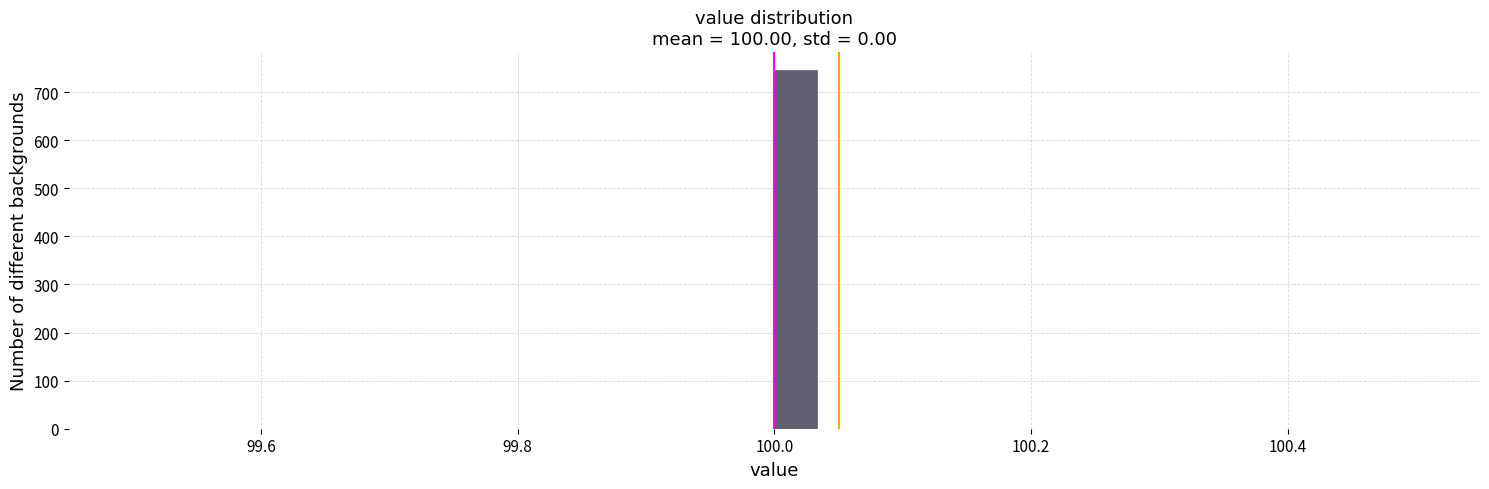

Read against the x-axis, roughly where is the centre of the tallest bar?

100.02